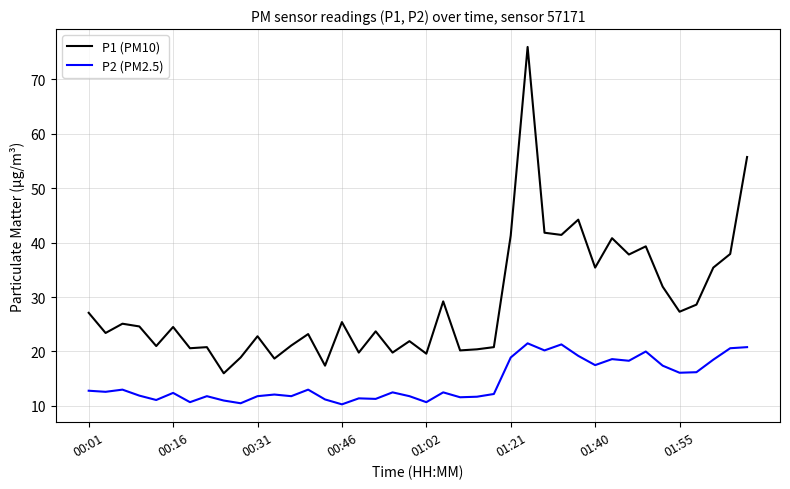

What is the difference between the maximum and minimum values in the P2 (PM2.5) series?

11.2